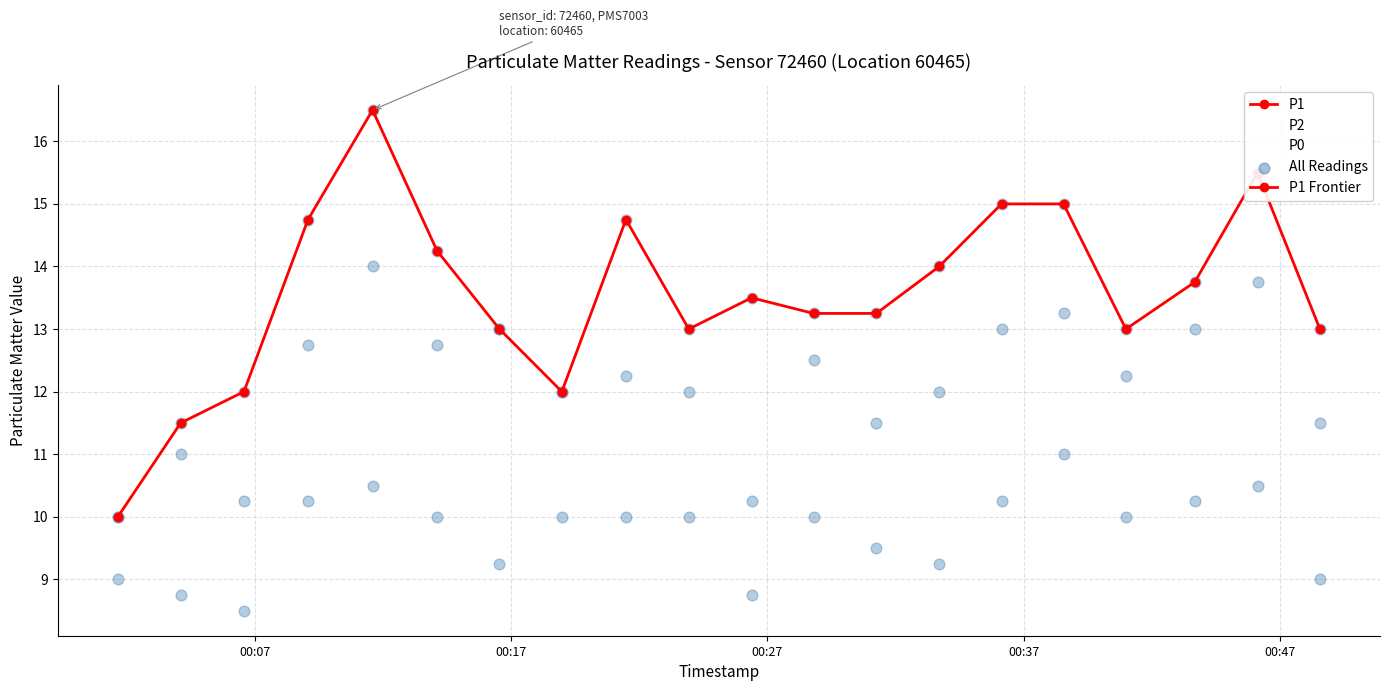

Count the number of data series in this chart.

3